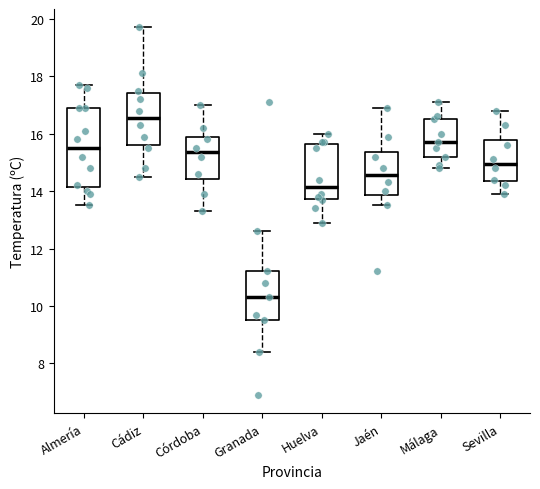

Which box is the tallest, from its lower edge to its upper edge?

Almería